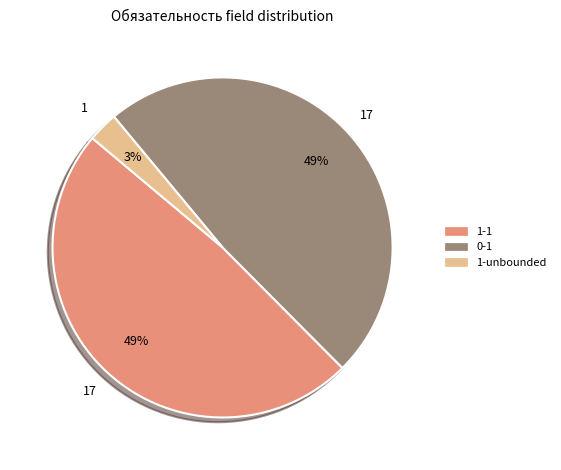

Is there a majority slice in this chart?

No